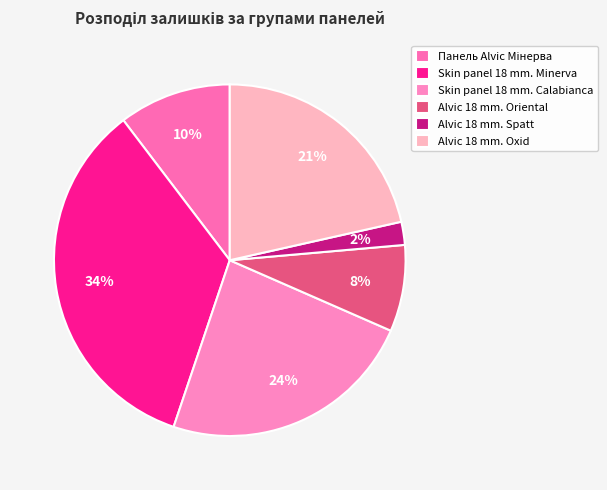

Is there any slice that represents more than half of the pie?

No